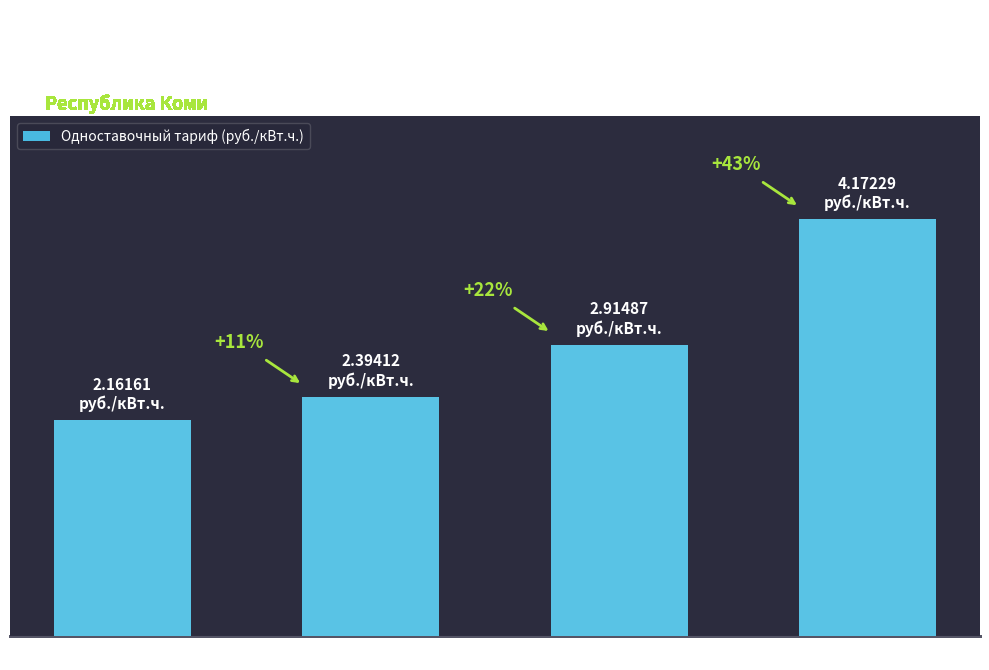

Reading left to right, list all the values displayed in this chart.

ВН=2.2	СН1=2.4	СН2=2.9	НН=4.2